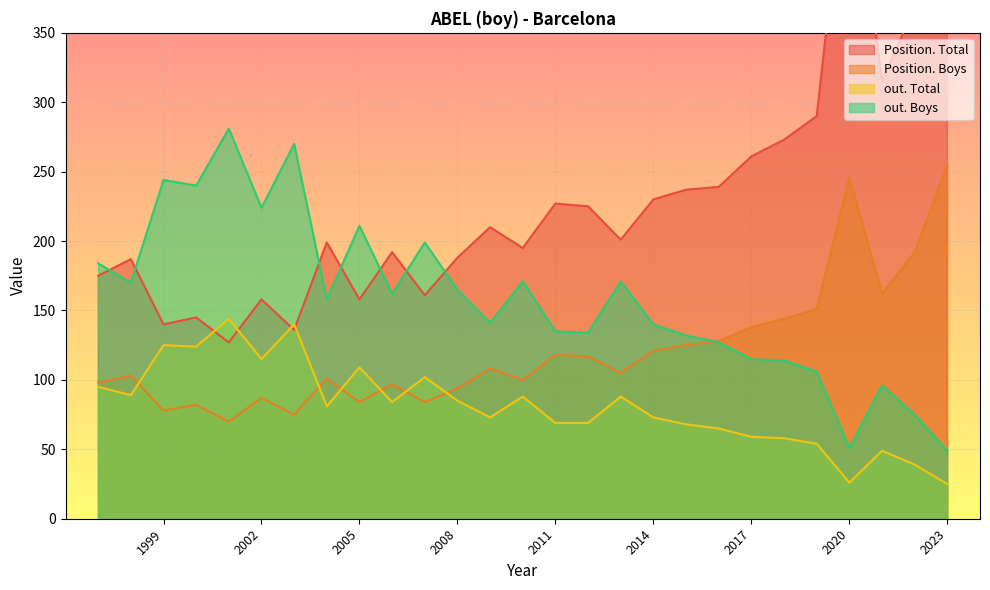

At 2015, list the series in order from largest to smallest.

Position. Total, out. Boys, Position. Boys, out. Total